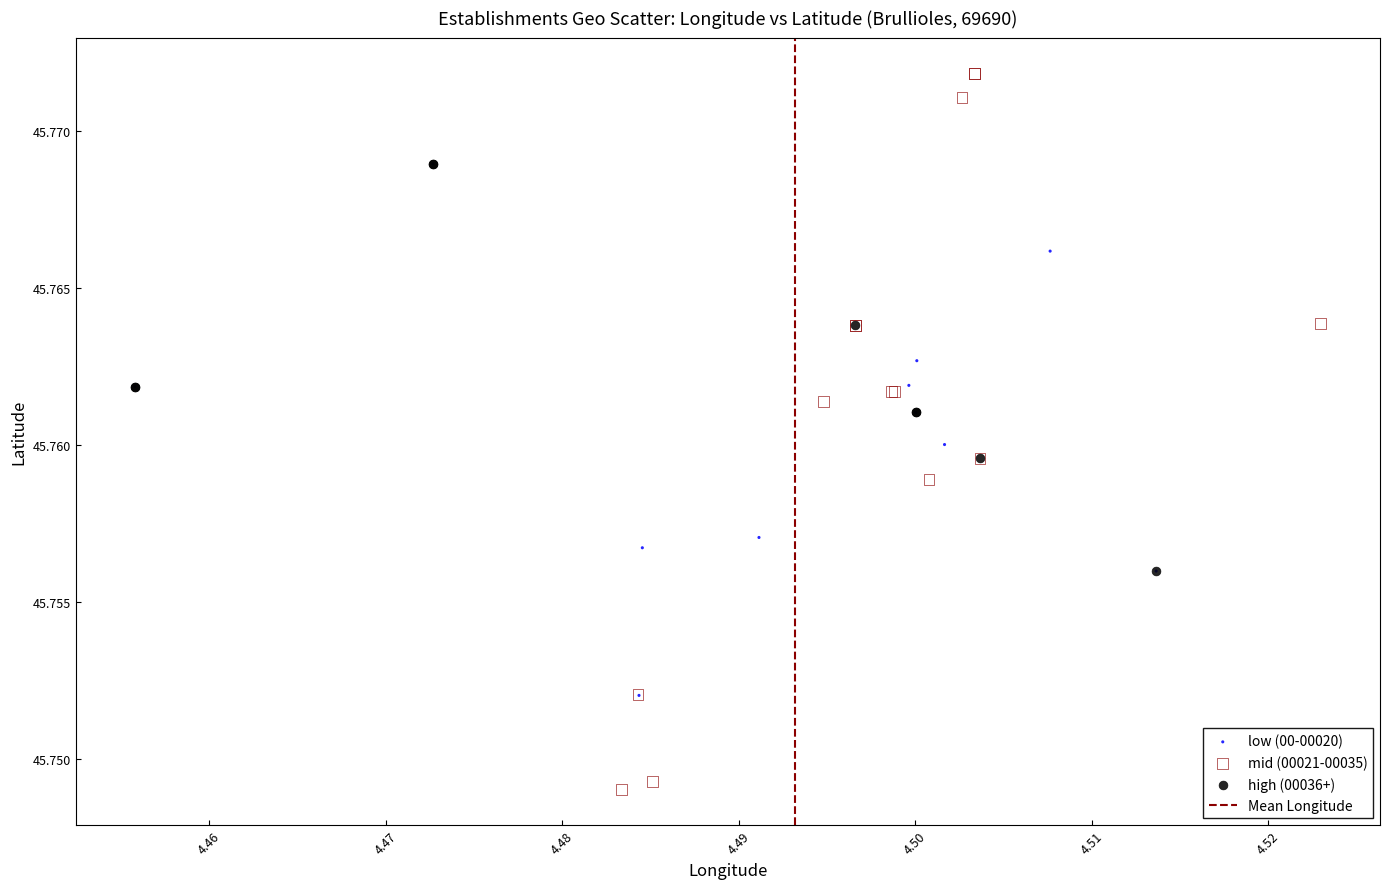

Which series reaches the minimum Y coordinate?

mid (00021-00035)